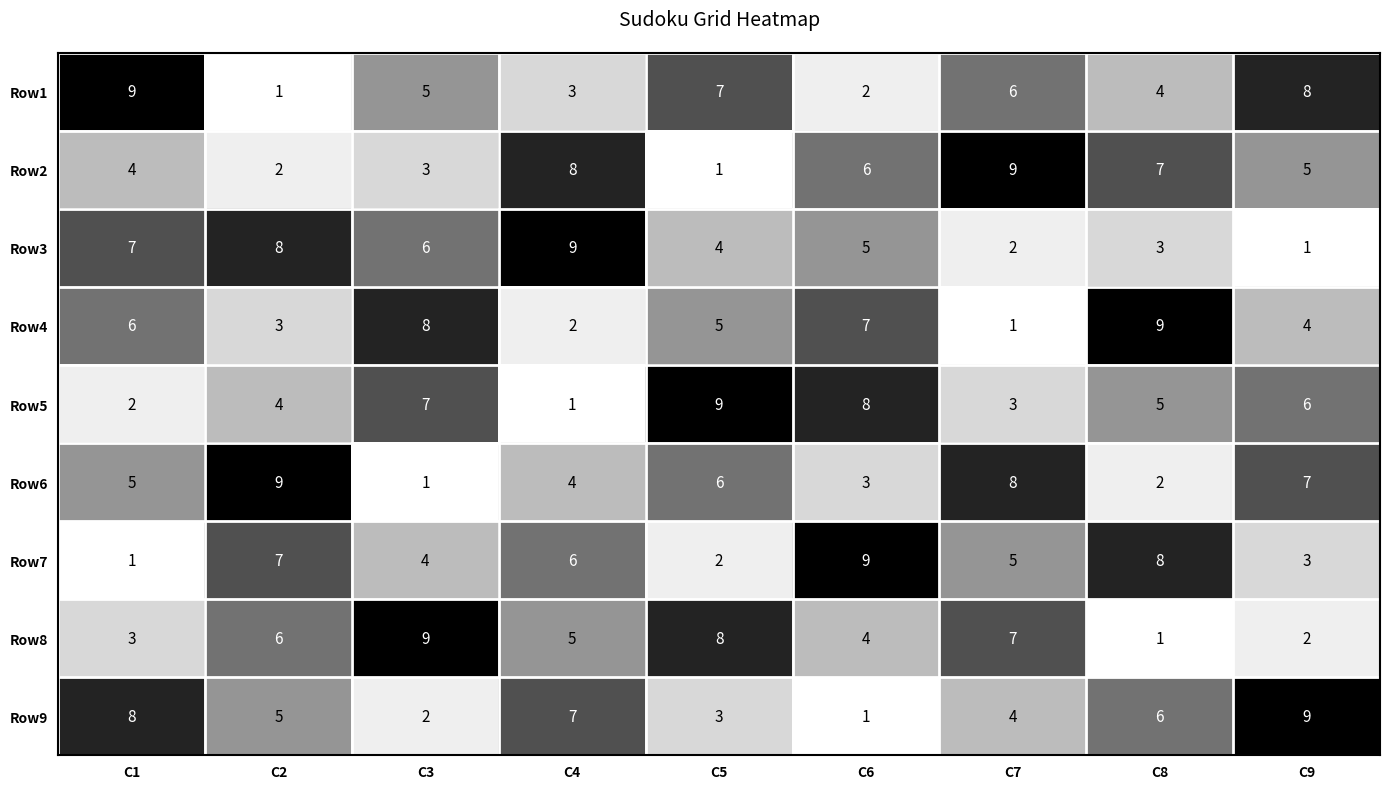

Which series changed the most between C4 and C5?

Row5